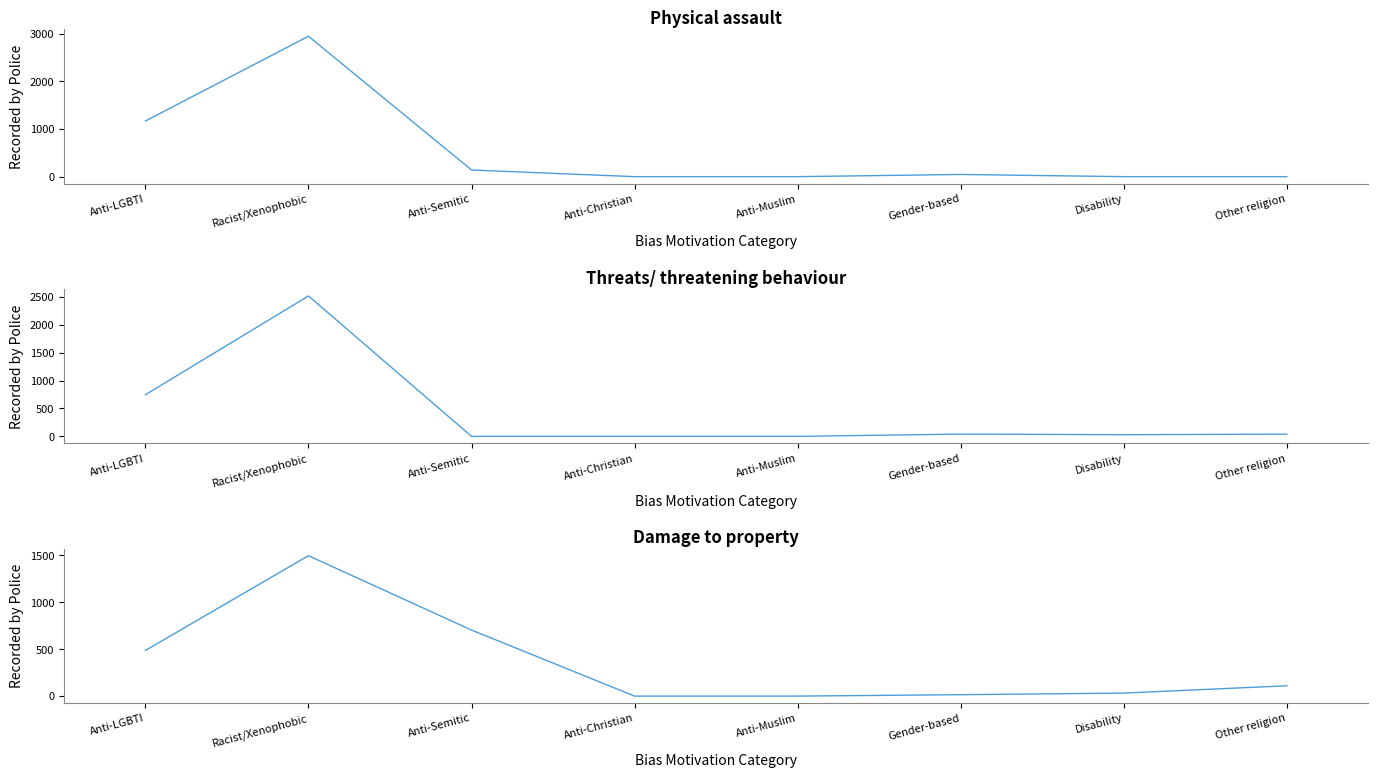

How many times do Damage to property and Threats/ threatening behaviour cross each other?

2